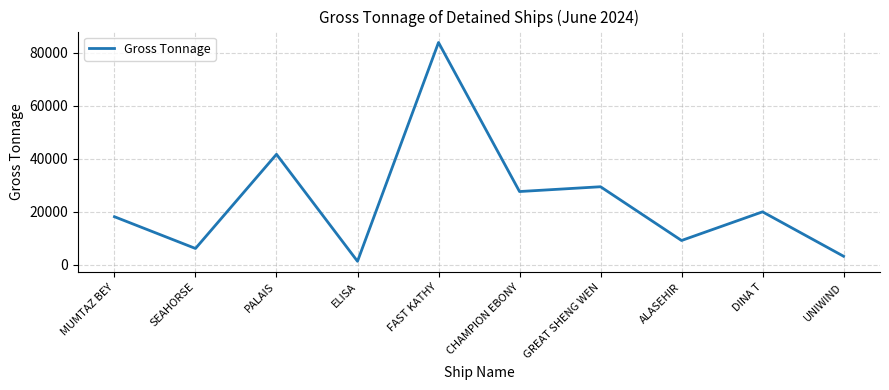

True or false: the data shows 29357 at GREAT SHENG WEN.

True